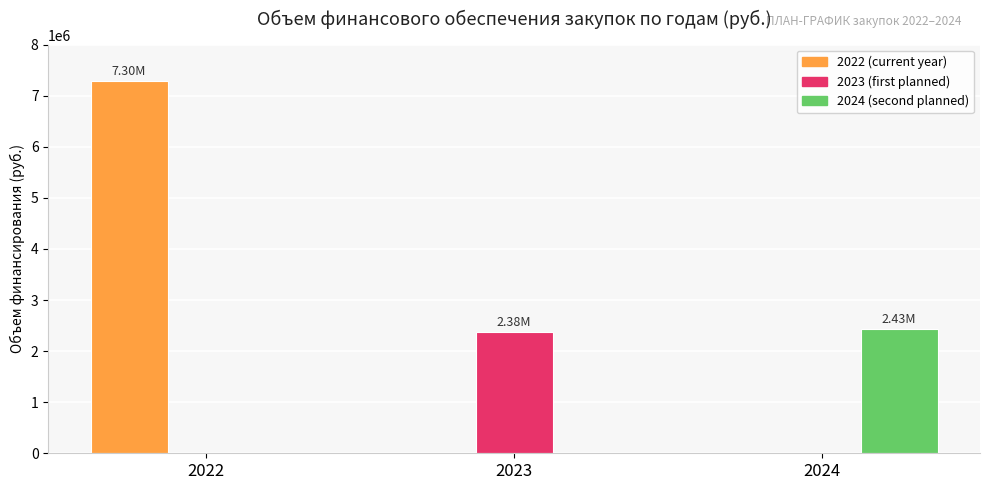

At which category is the sum across all series the highest?

2022